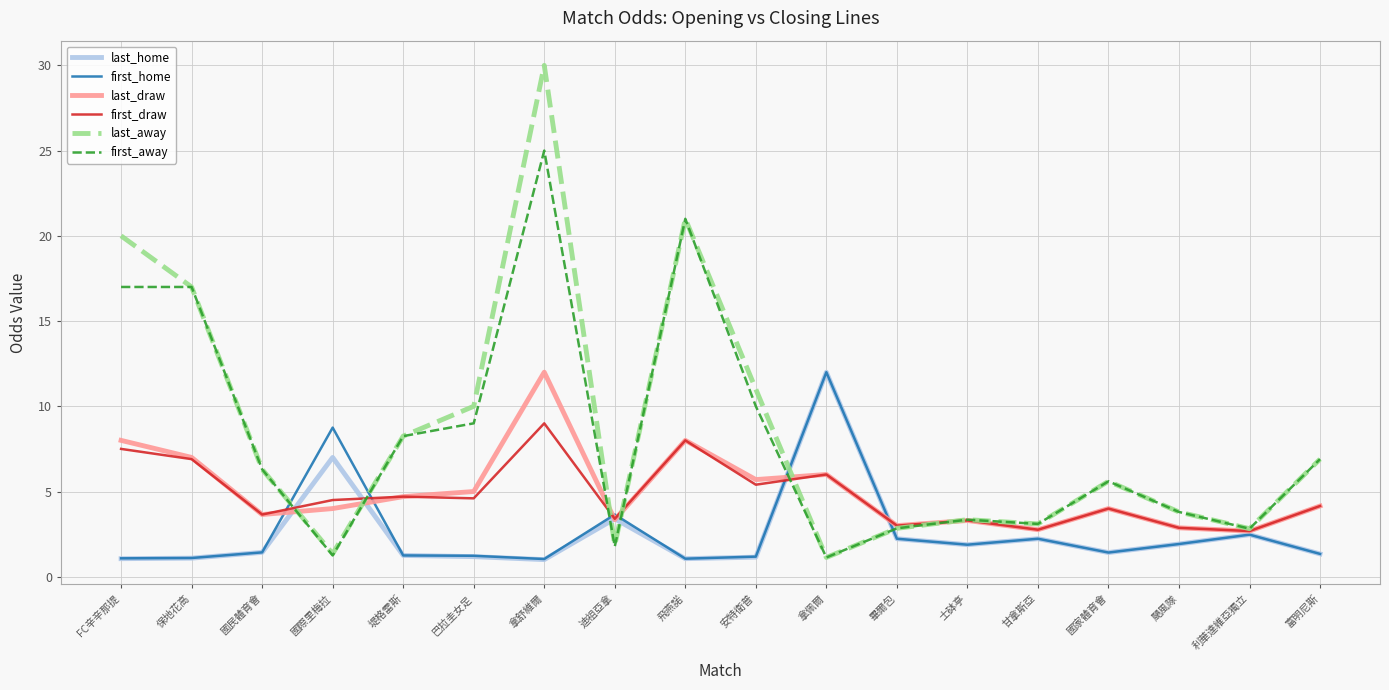

Does the chart have visible grid lines?

Yes